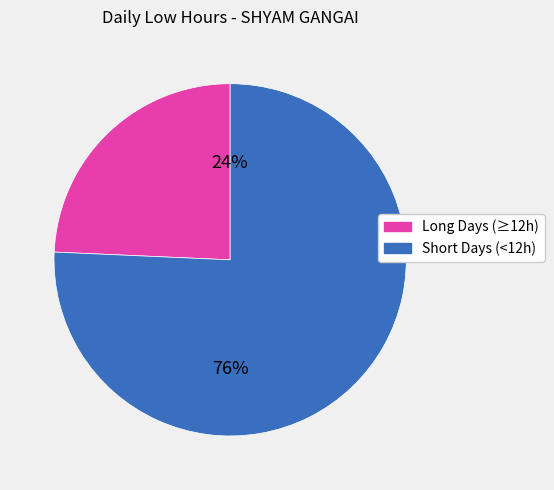

Does any single category account for the majority?

Yes